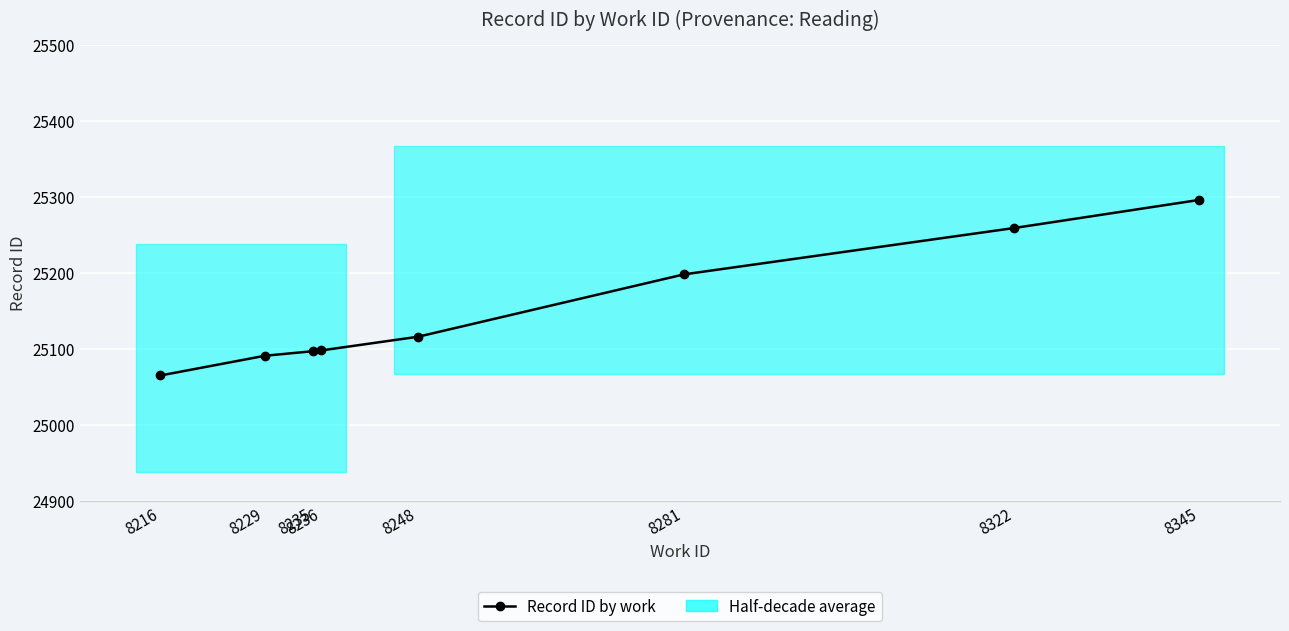

List the labels in order of value, largest first.

8345, 8322, 8281, 8248, 8236, 8235, 8229, 8216